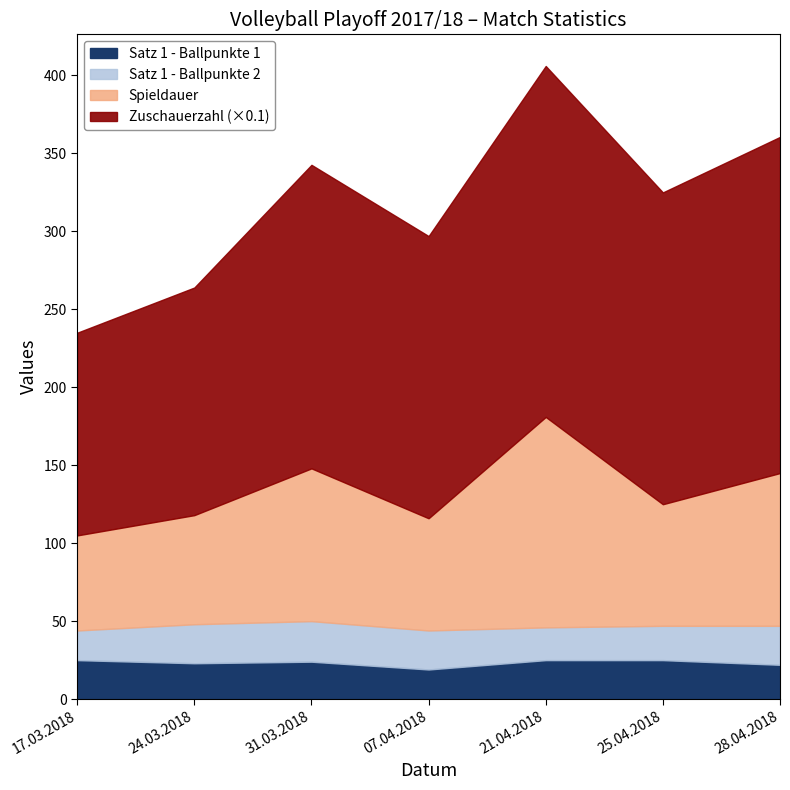

How many Satz 1 - Ballpunkte 1 values are between 22 and 25?

6